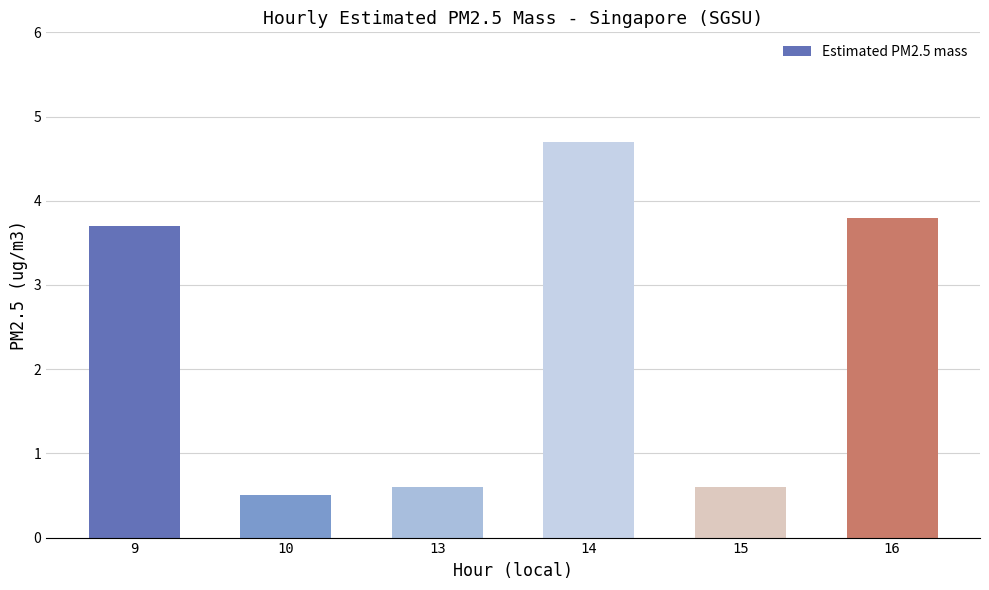

Which category has the highest value across all series?

14